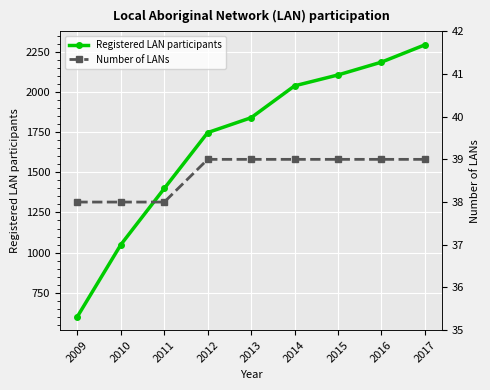

What is the average value of the Registered LAN participants series?

1697